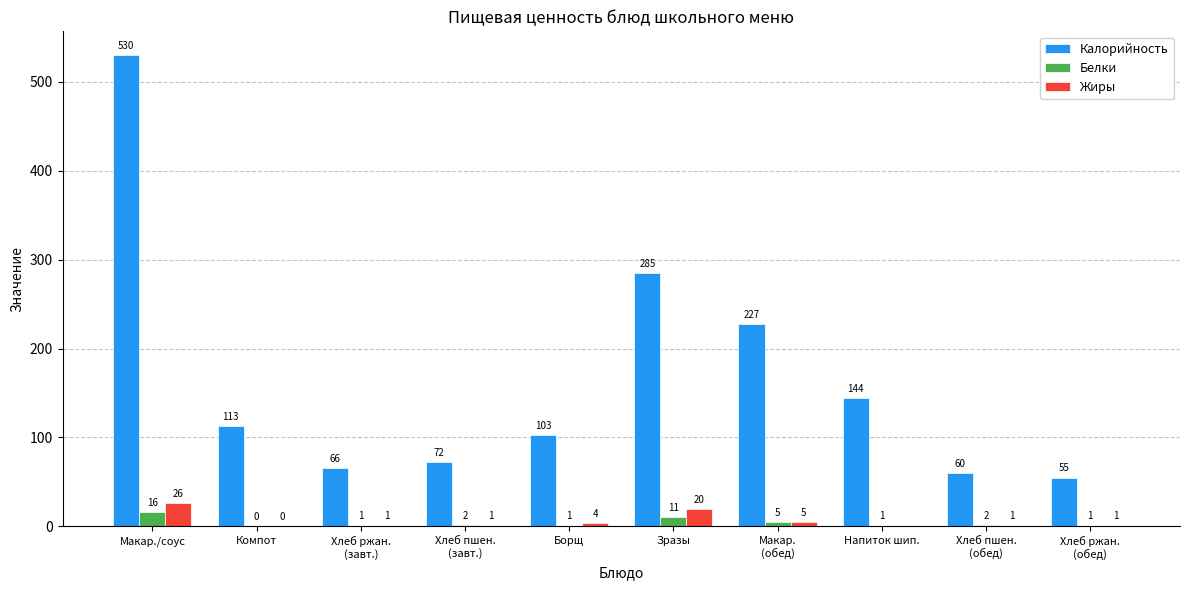

True or false: Белки has a value of 1.0 at Борщ.

True